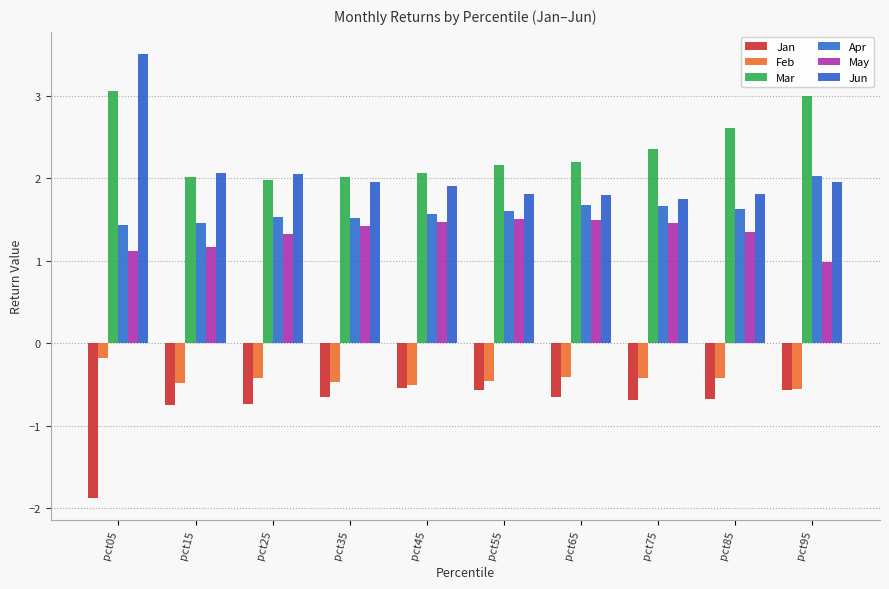

What is the greatest value displayed?

3.5